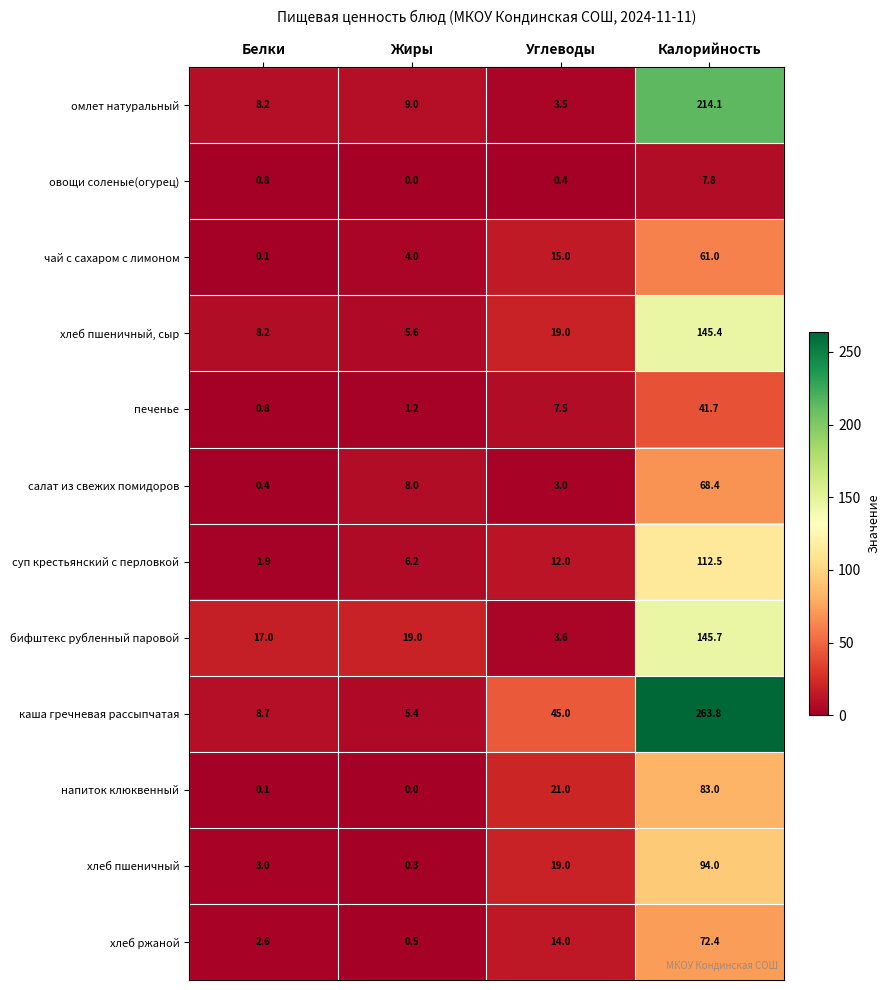

What is the spread (max minus min) of values at Калорийность?

256.0